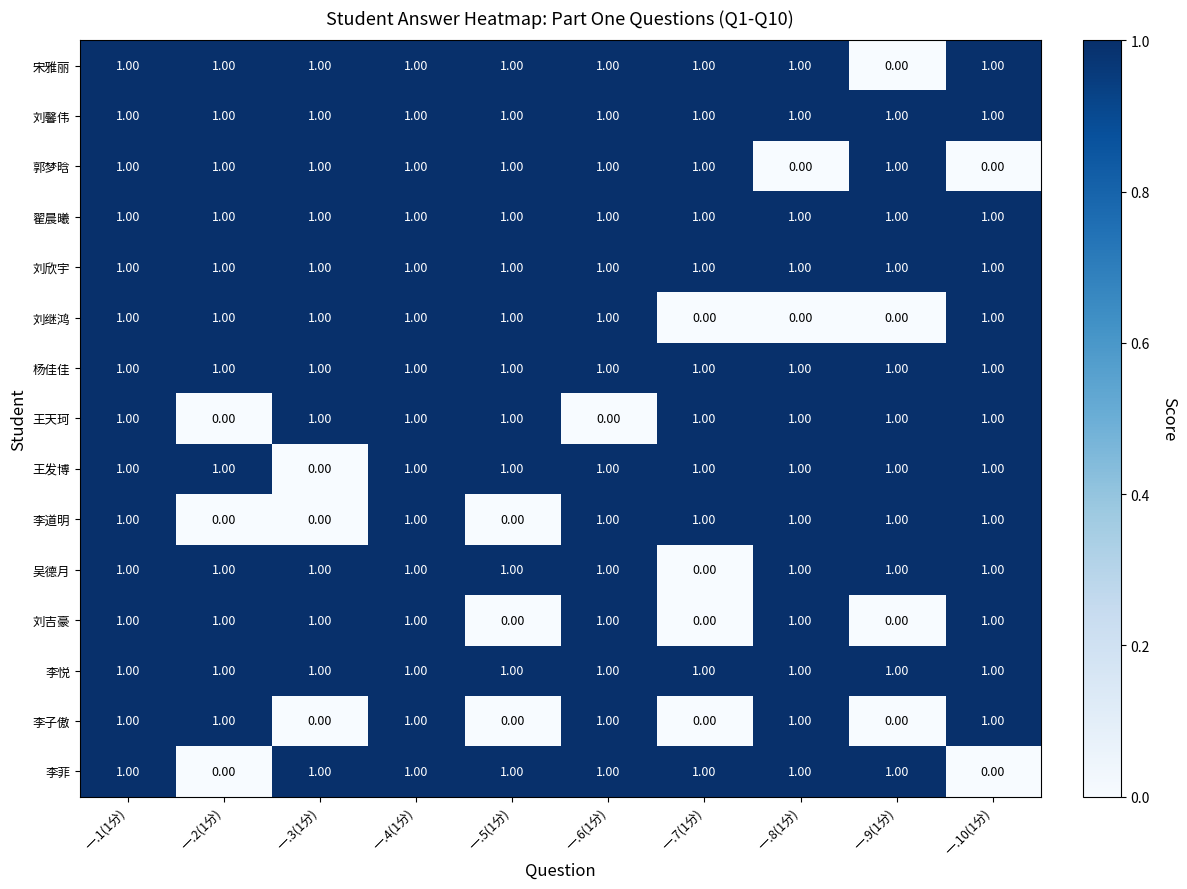

What is the total value across all series at 一.8(1分)?

13